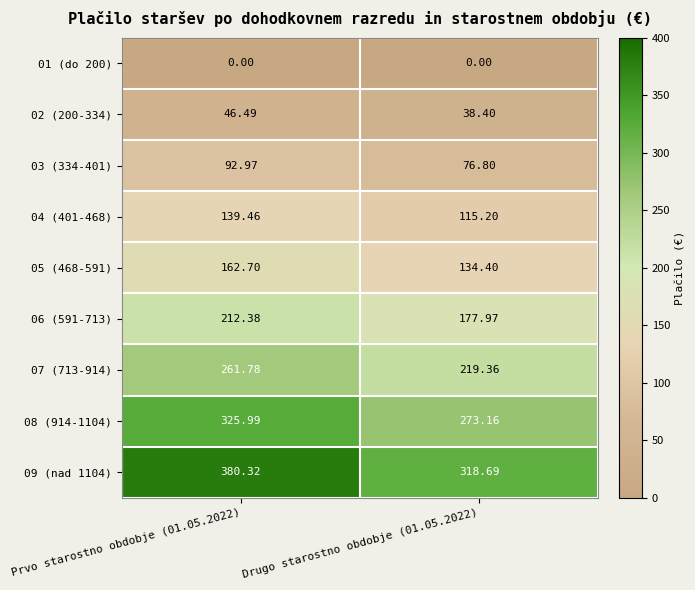

How many values in the 06 (591-713) series are below 212?

1